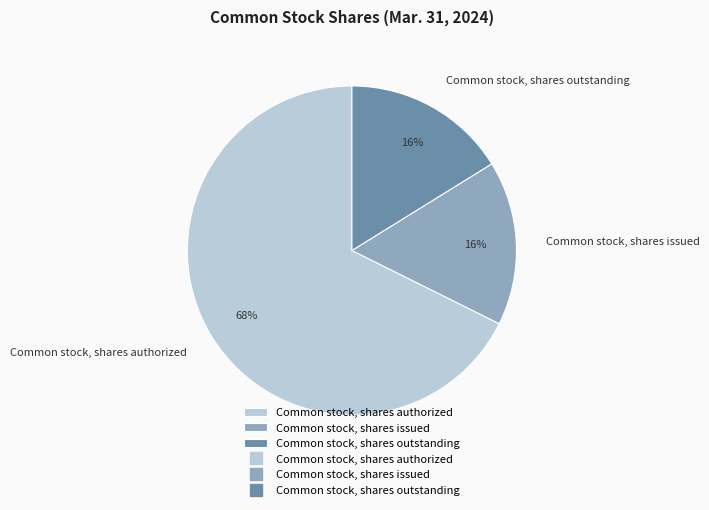

Is the sum of Common stock, shares issued and Common stock, shares authorized greater than half?

Yes